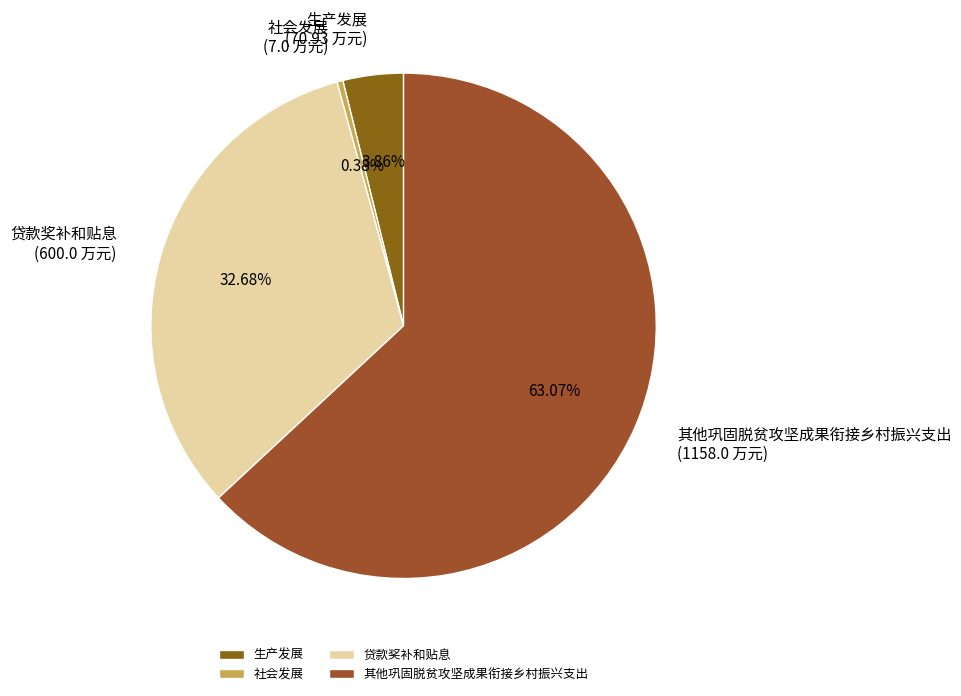

To the nearest percent, what is the average slice percentage?

25%